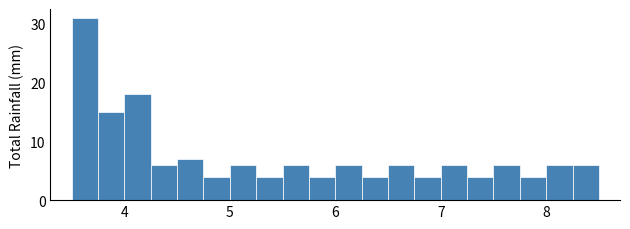

Around what value on the x-axis is the tallest bar? Give the approximate position of its centre, as read against the axis.

3.6